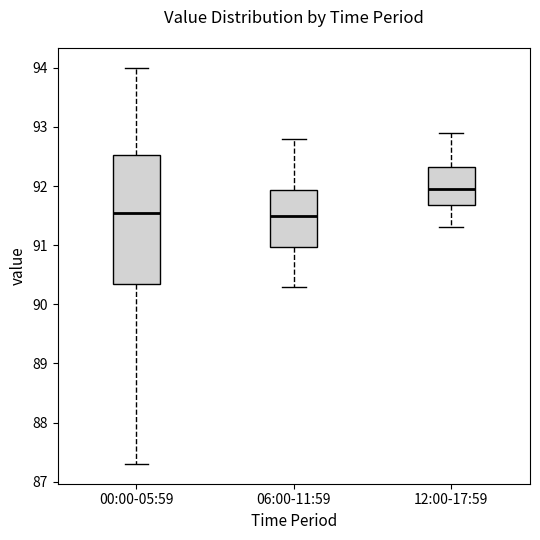

Reading left to right, read every box against the y-axis: the position of its median line, the range the box covers, and the ends of its whiskers. The values are not printed on the chart, so give them approximately, as read against the axis.

00:00-05:59: median 91.6, box 90.4 to 92.5, whiskers 87.3 to 94.0
06:00-11:59: median 91.5, box 91.0 to 91.9, whiskers 90.3 to 92.8
12:00-17:59: median 92.0, box 91.7 to 92.3, whiskers 91.3 to 92.9